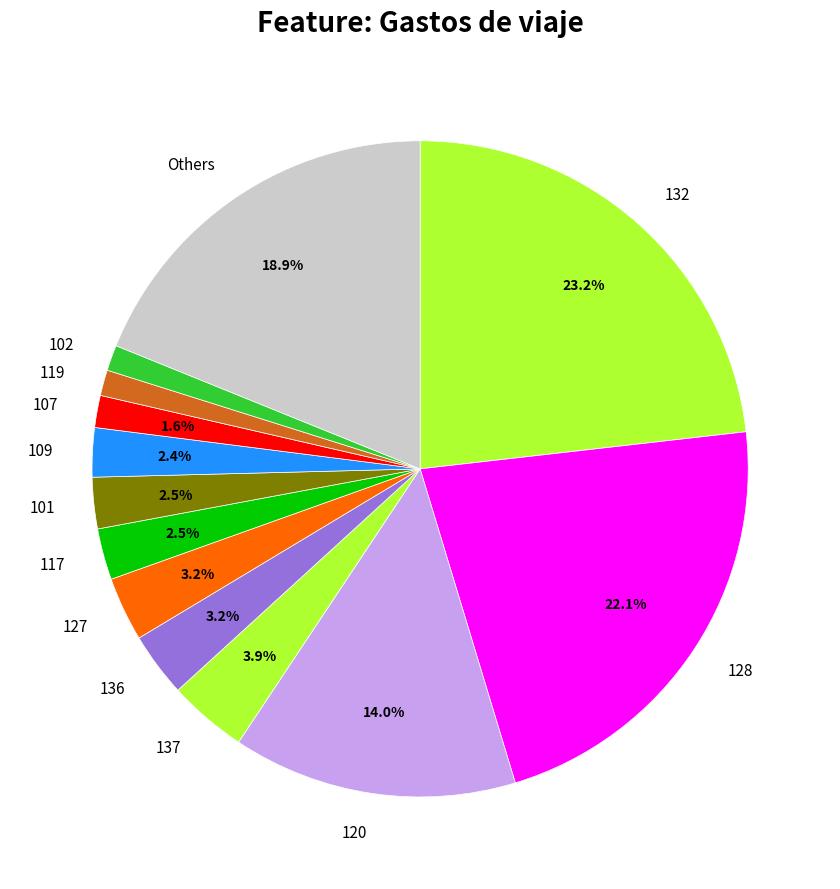

To the nearest percent, what is the average slice percentage?

8%